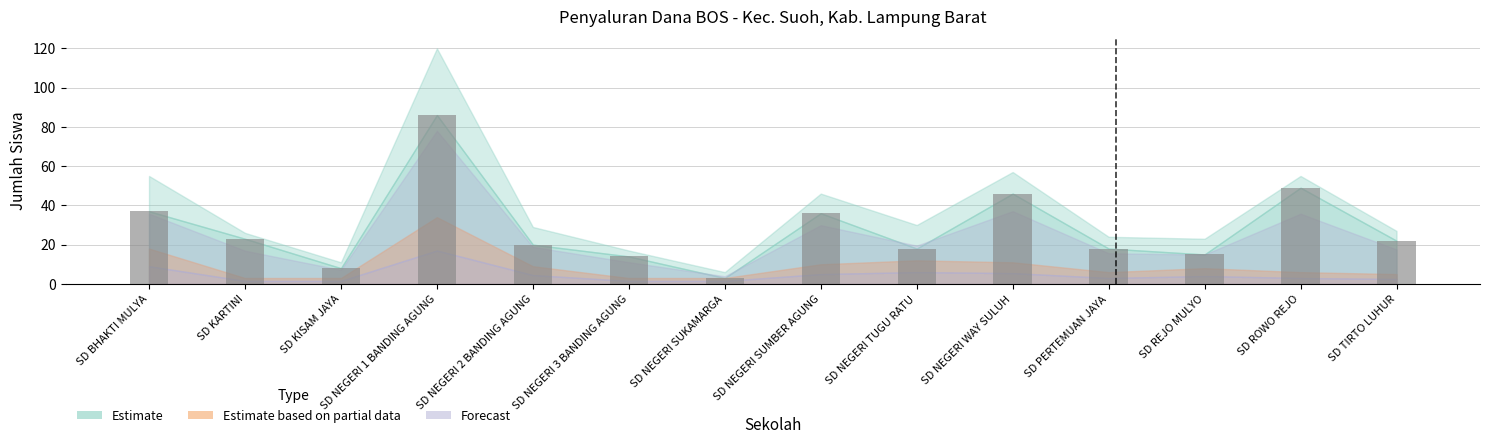

Approximately how many times larger is the value at SD NEGERI SUKAMARGA compared to SD ROWO REJO?

0.1